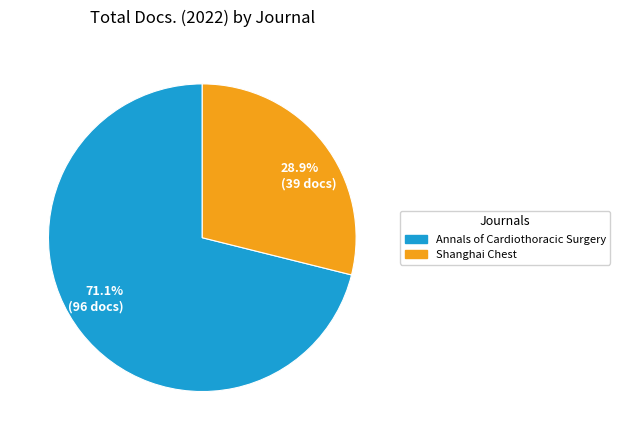

Between 71.1% (96 docs) and 28.9% (39 docs), which is larger?

71.1% (96 docs)